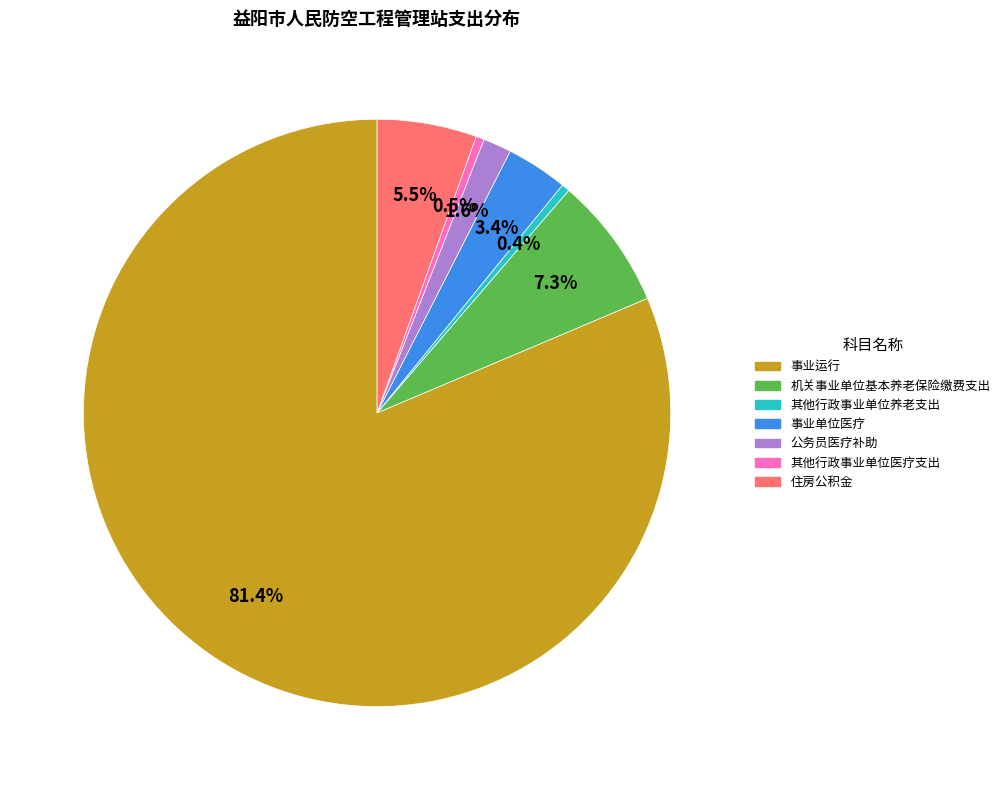

The 机关事业单位基本养老保险缴费支出 slice represents 22% of the pie. True or false?

False